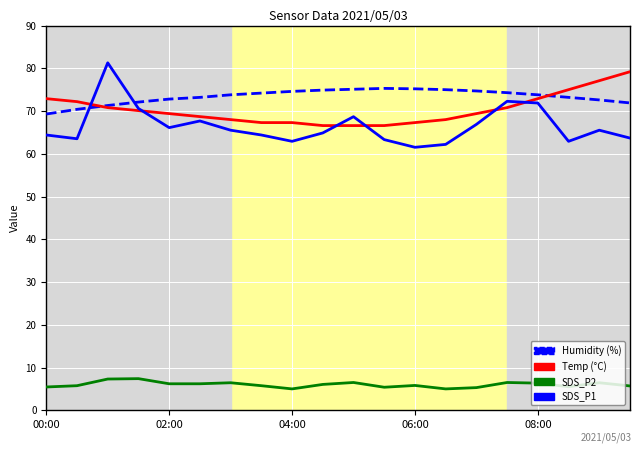

What is the greatest value displayed?

81.3